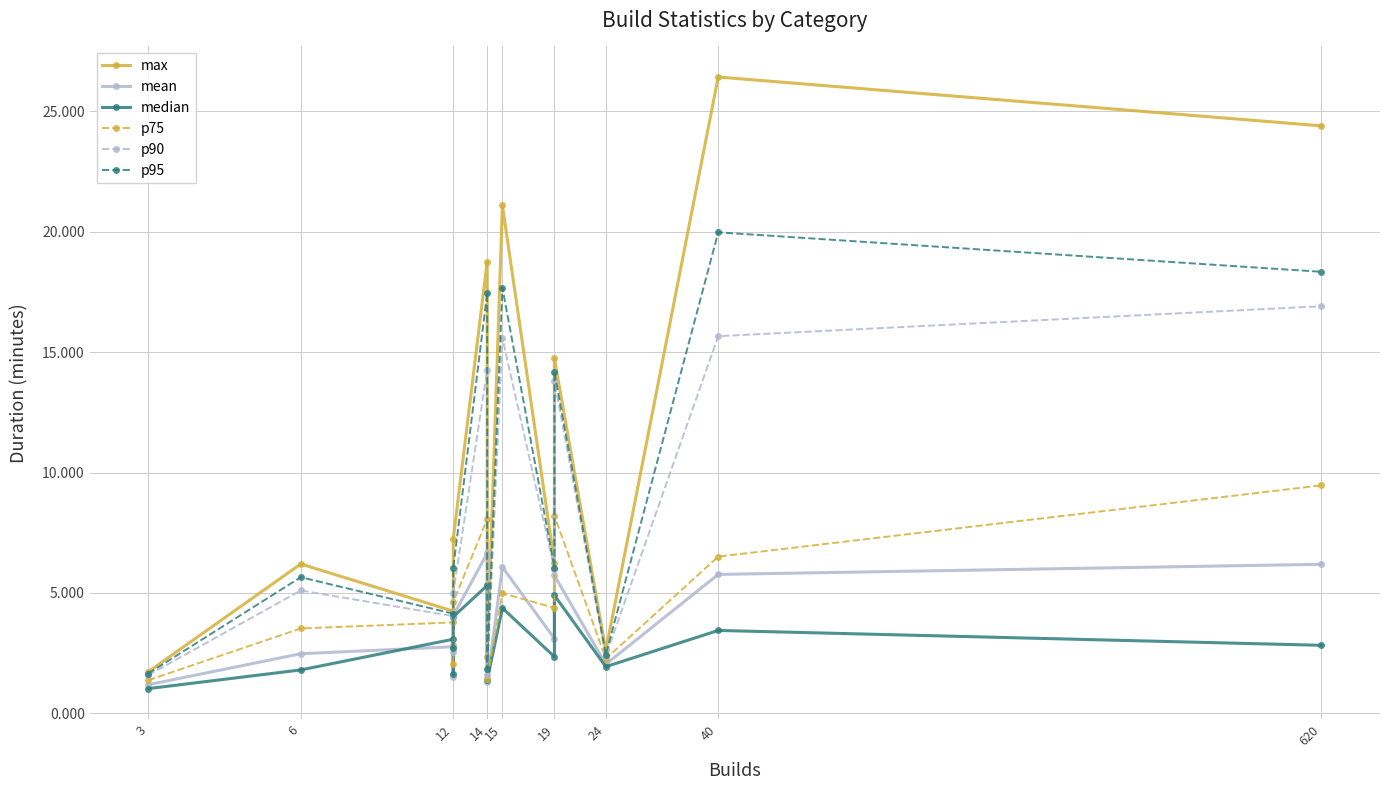

What are all the series names shown in the legend?

max, mean, median, p75, p90, p95